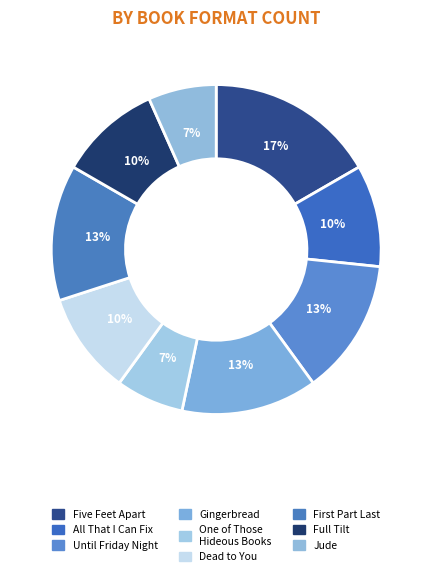

What is the ratio of the value at Jude to the value at All That I Can Fix?

0.7